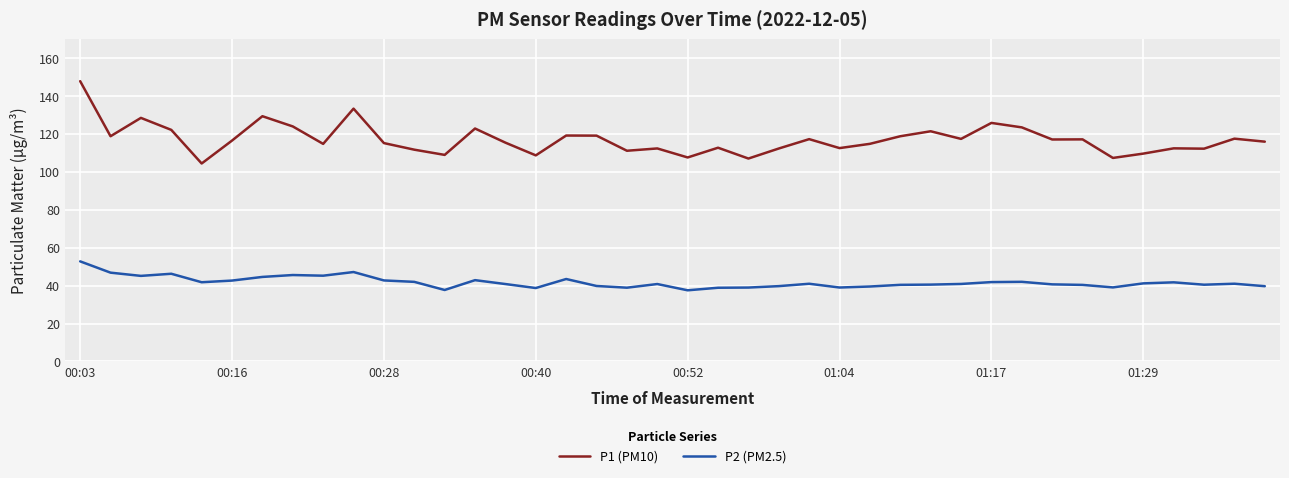

What is the minimum value for P2 (PM2.5)?

37.5